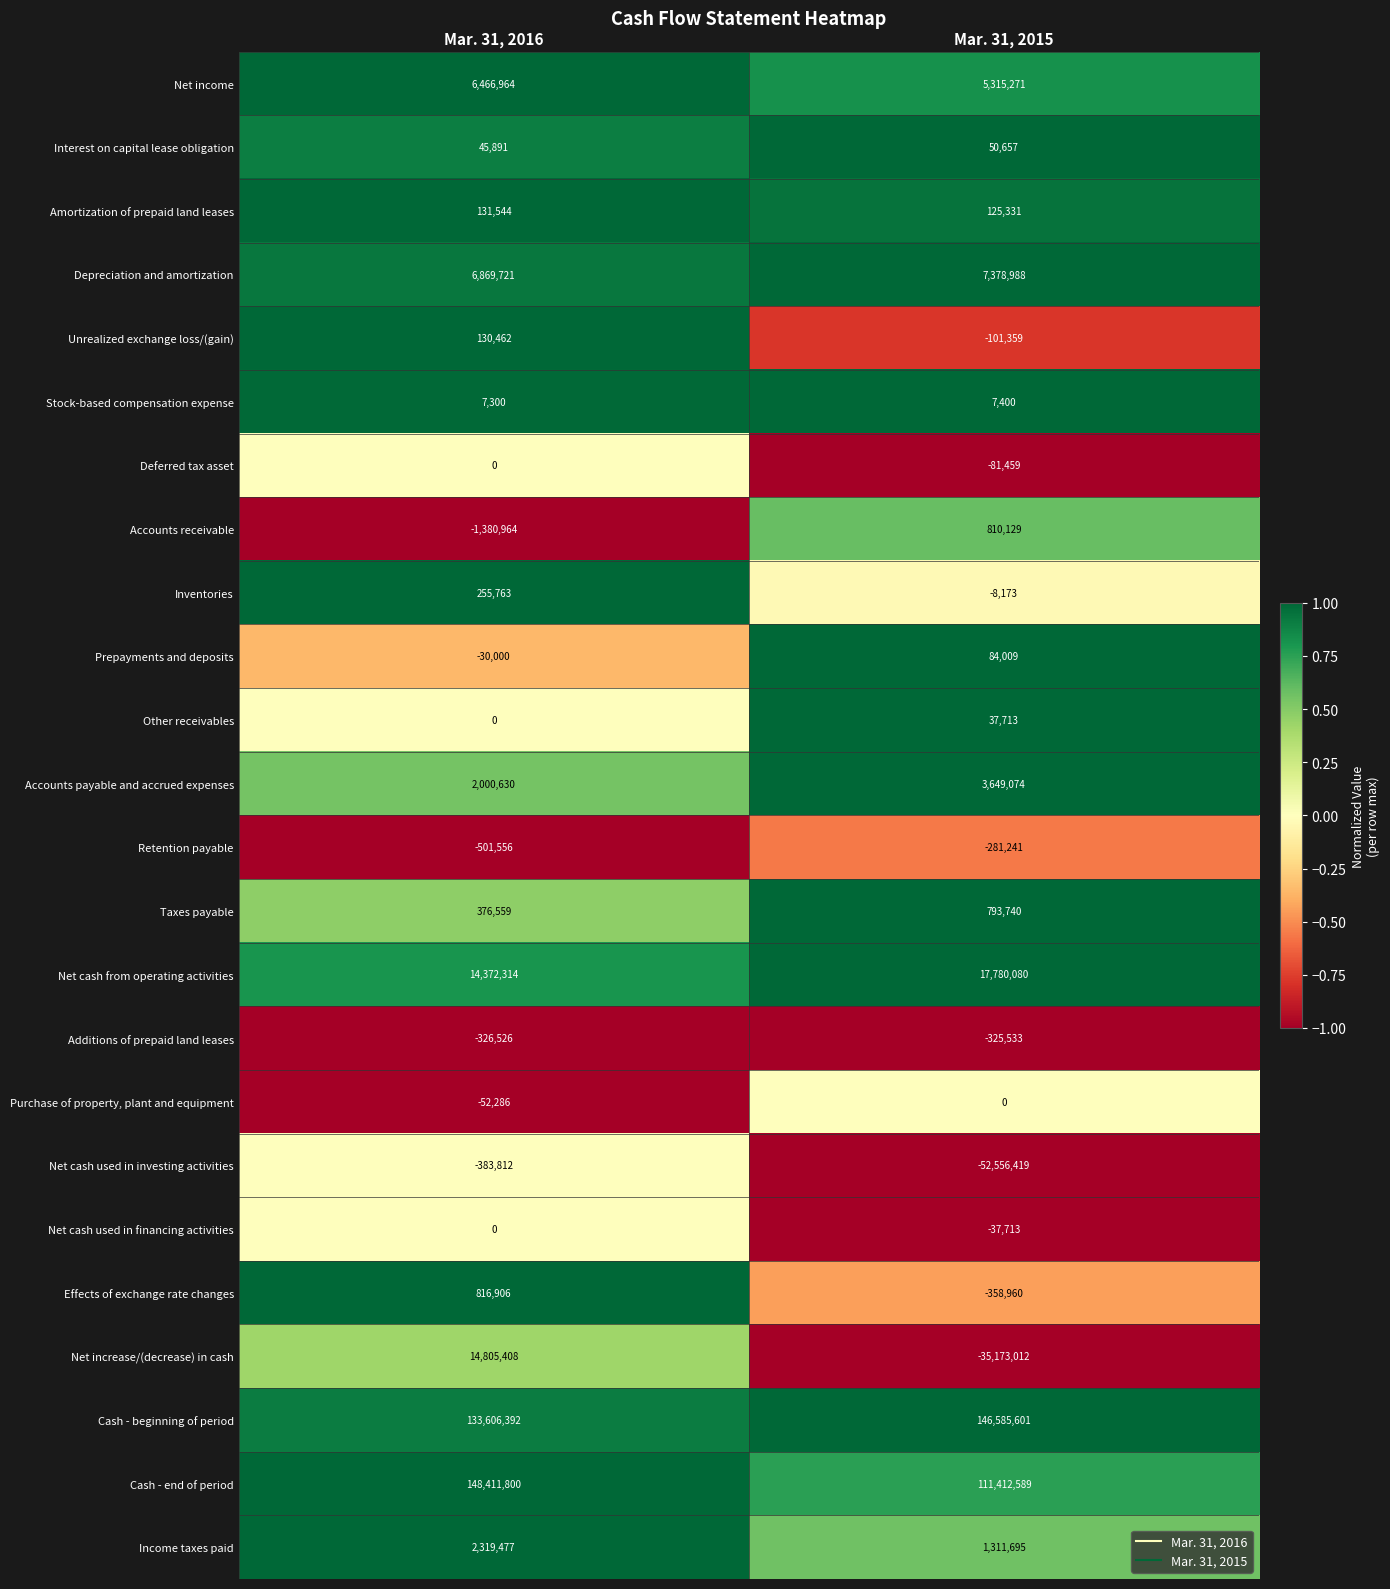

What is the minimum value shown in the chart?

-52556419